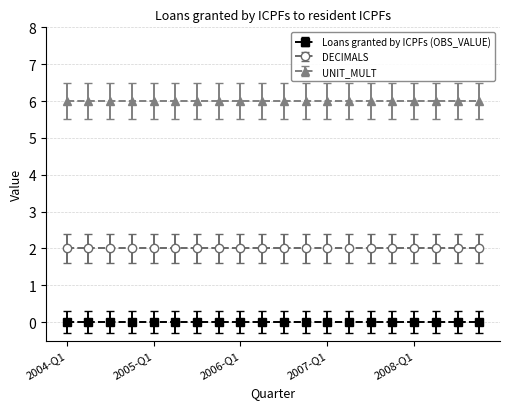

At which category is the sum across all series the highest?

2004-Q1